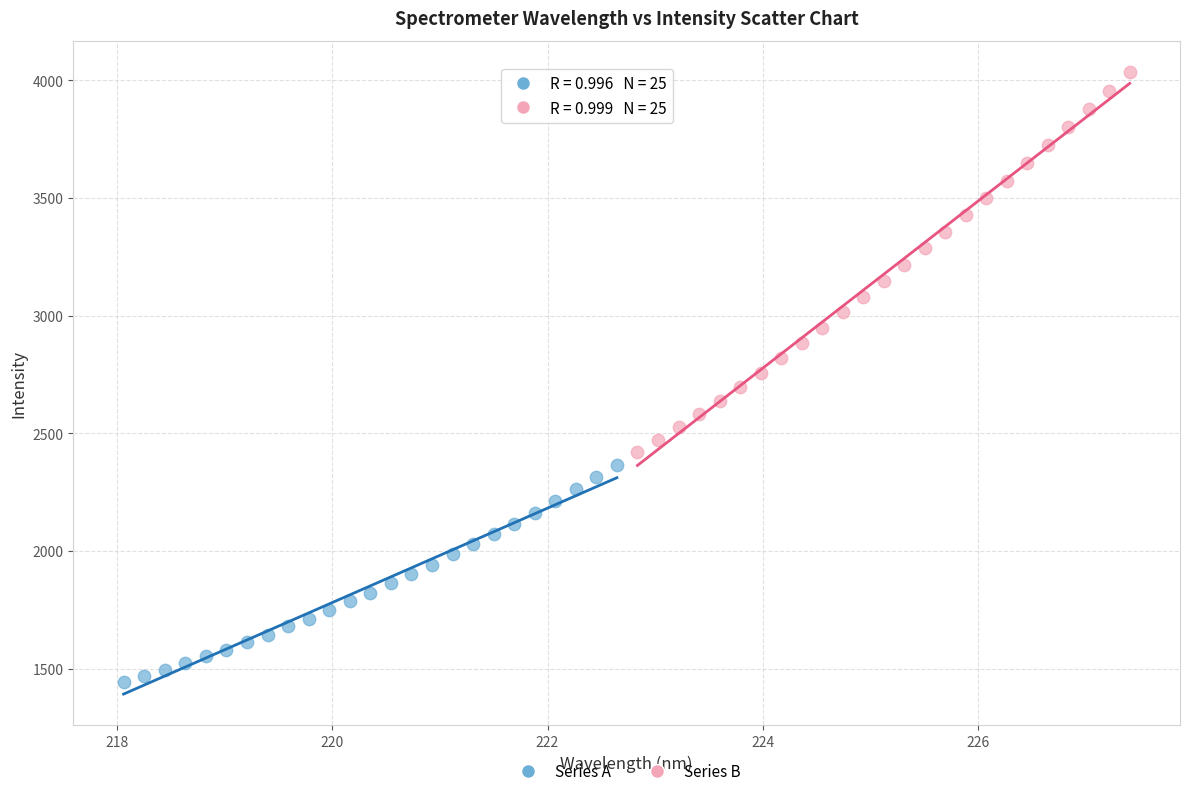

Which series has the largest Y range (max minus min)?

Series B